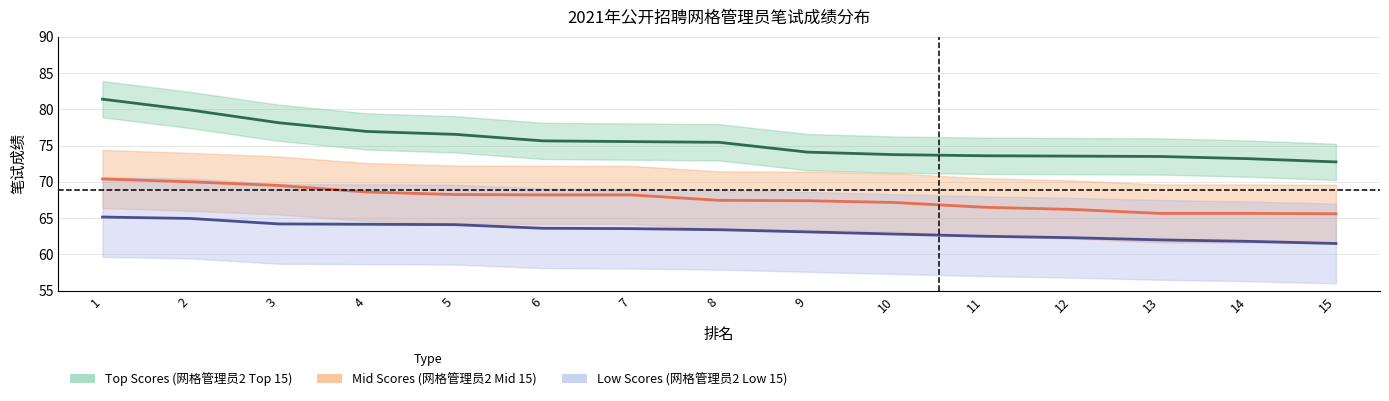

Is it true that Top Scores (网格管理员2 Top 15) equals 79.9 at 2?

True